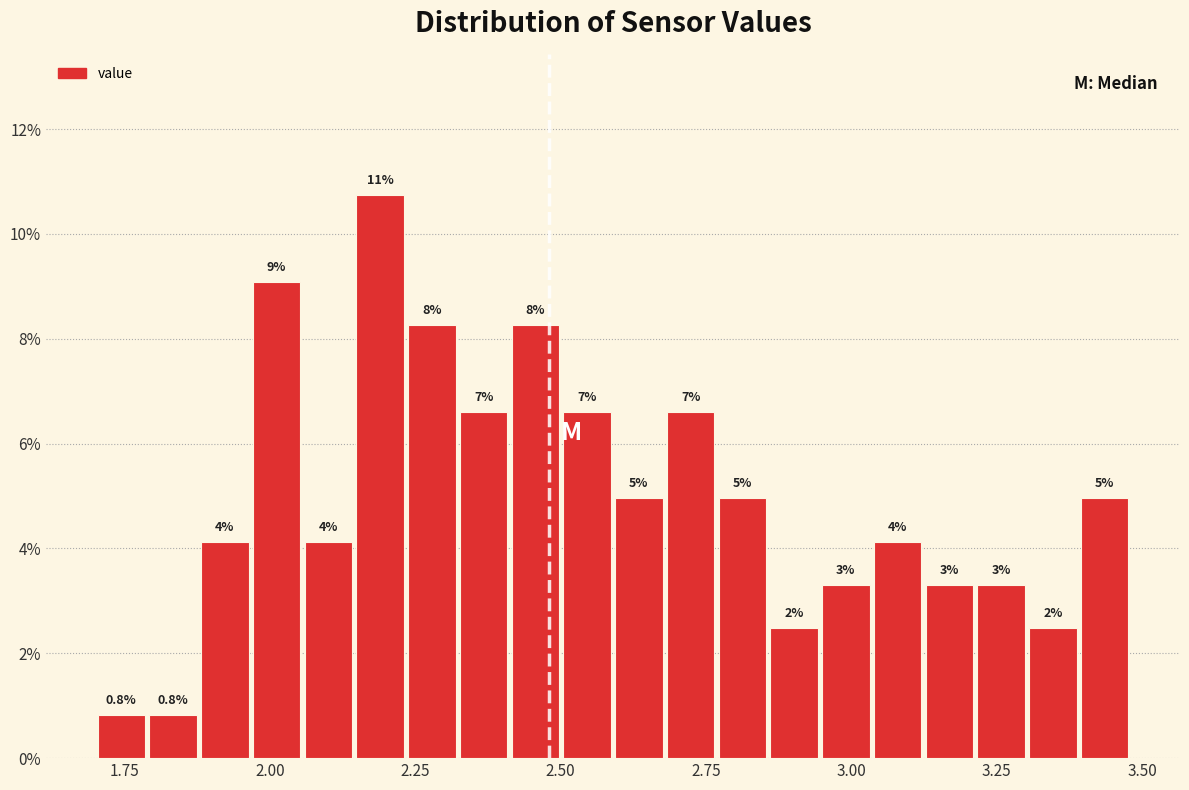

Around what value on the x-axis is the tallest bar? Give the approximate position of its centre, as read against the axis.

2.20